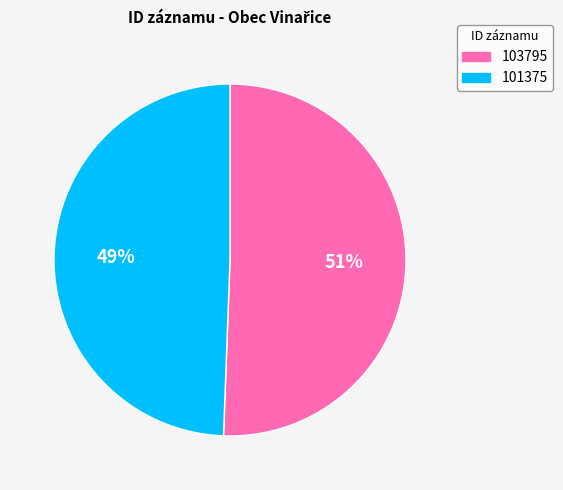

What percentage is the 101375 slice, to the nearest percent?

49%